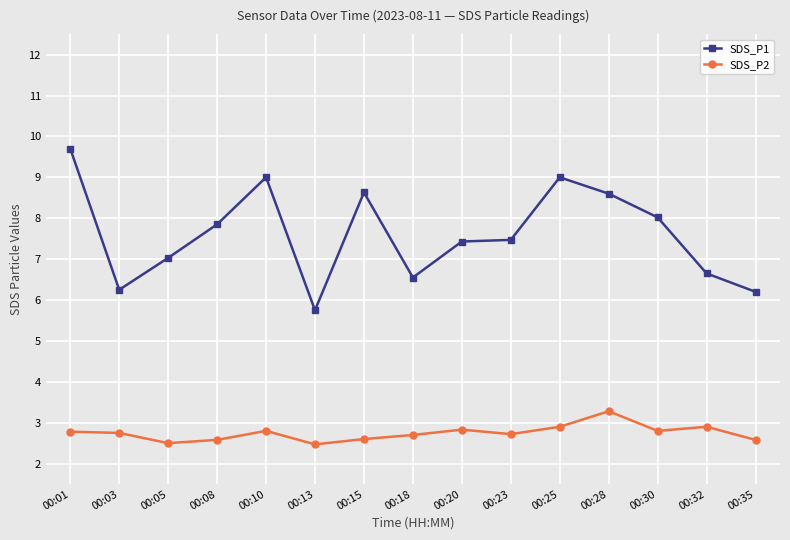

What is the value of the SDS_P1 point at the 7th from the left?

8.6